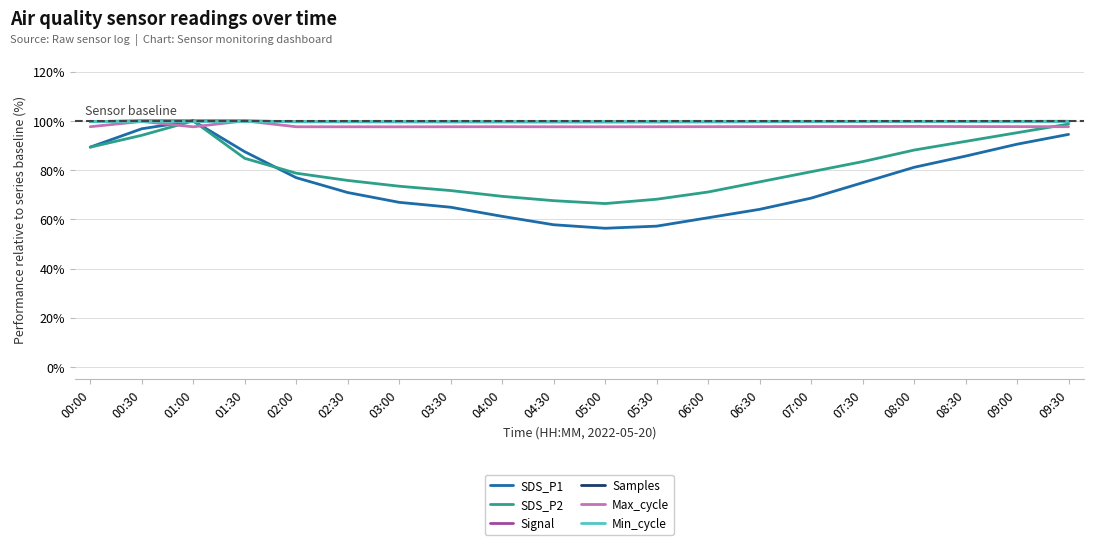

What position from the left is 03:30?

8